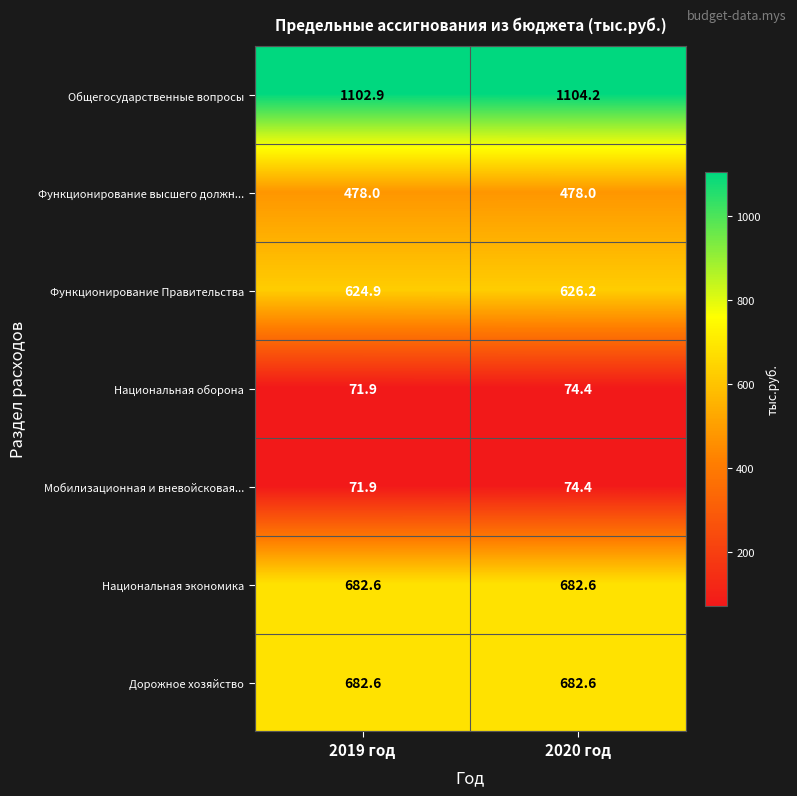

What is the spread (max minus min) of values at 2020 год?

1029.8